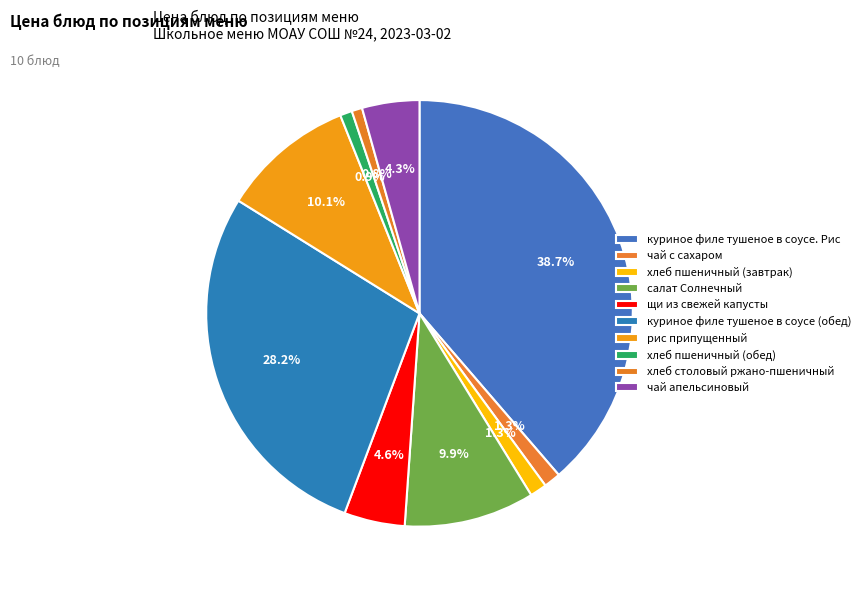

Do салат Солнечный and куриное филе тушеное в соусе. Рис together represent more than half of the pie?

No